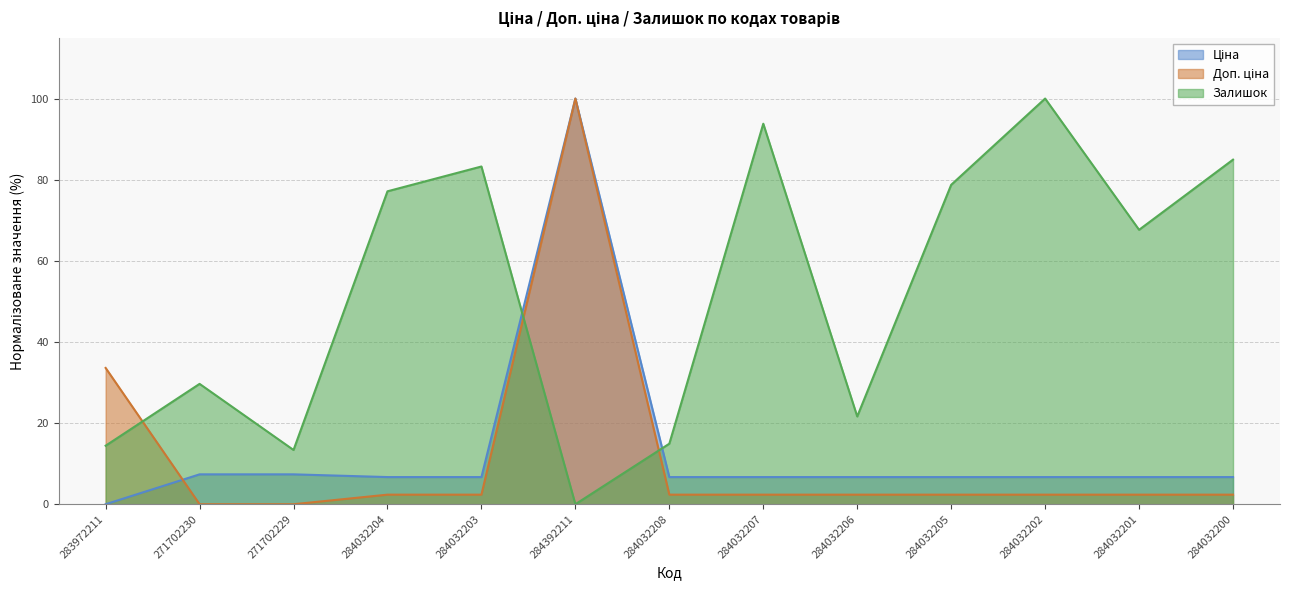

True or false: Доп. ціна has a value of 1.3 at 284032202.

False